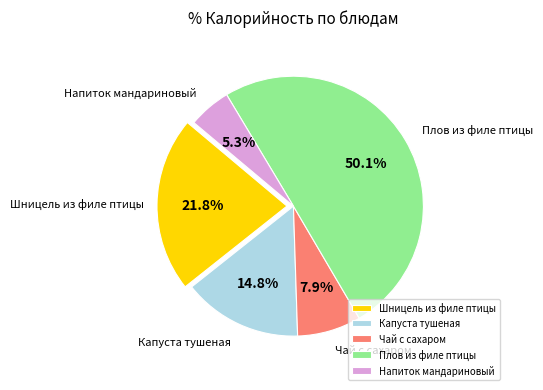

What is the largest slice in the pie chart?

Плов из филе птицы